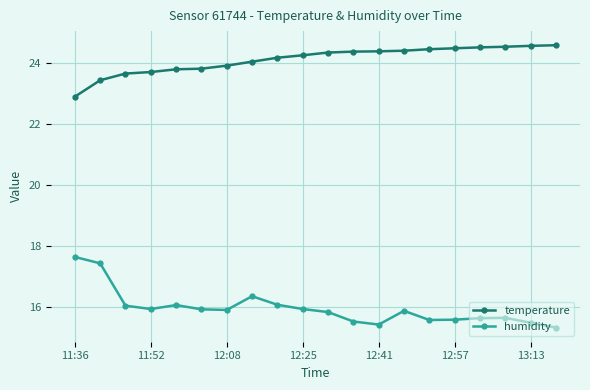

What is the highest value of the temperature series?

24.6